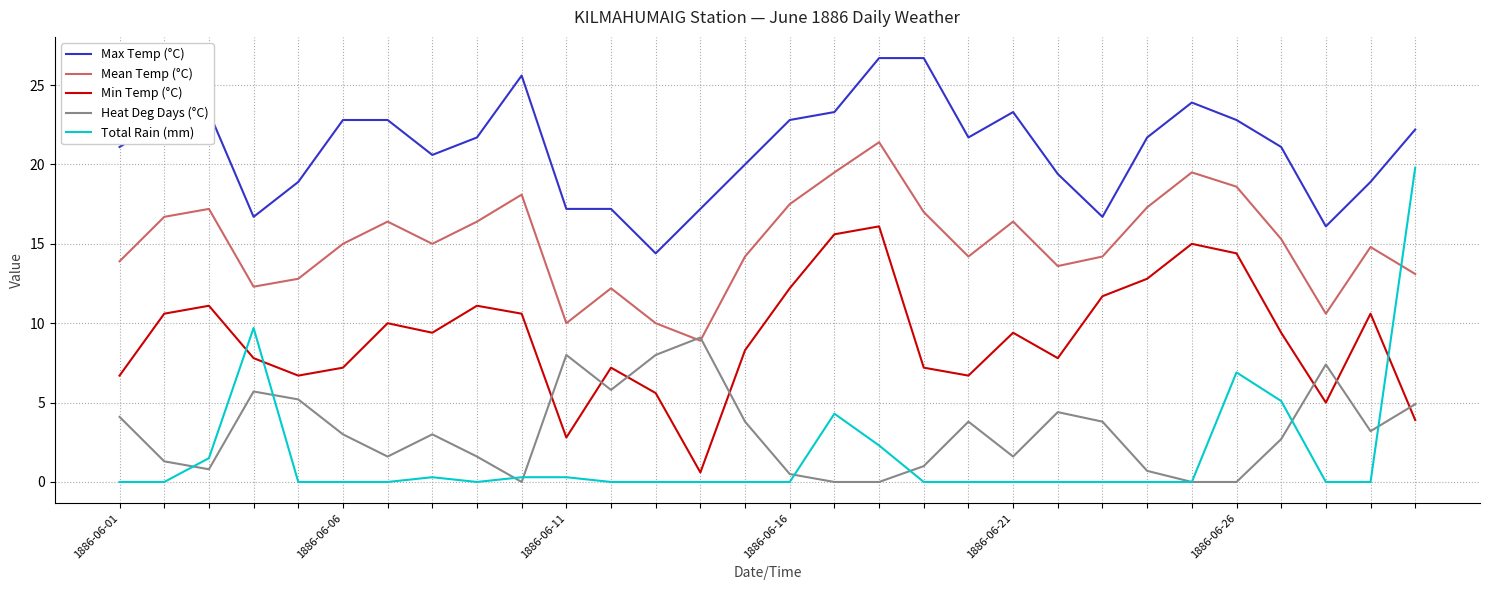

List the series in order of their peak value, lowest first.

Heat Deg Days (°C), Min Temp (°C), Total Rain (mm), Mean Temp (°C), Max Temp (°C)